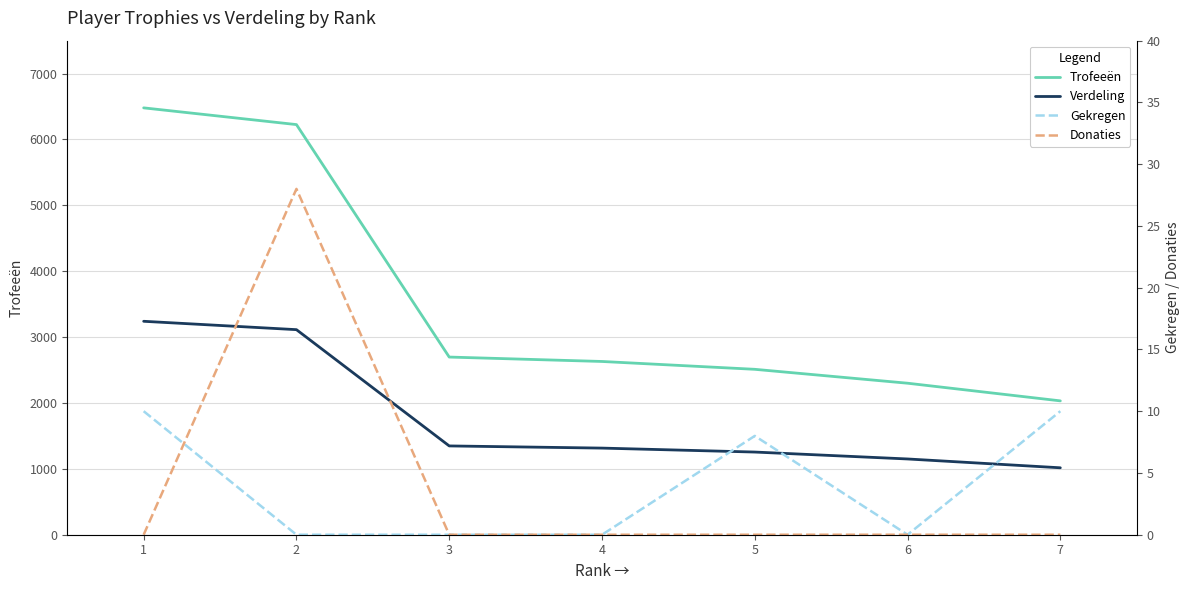

How many Gekregen values are between 0 and 10?

7